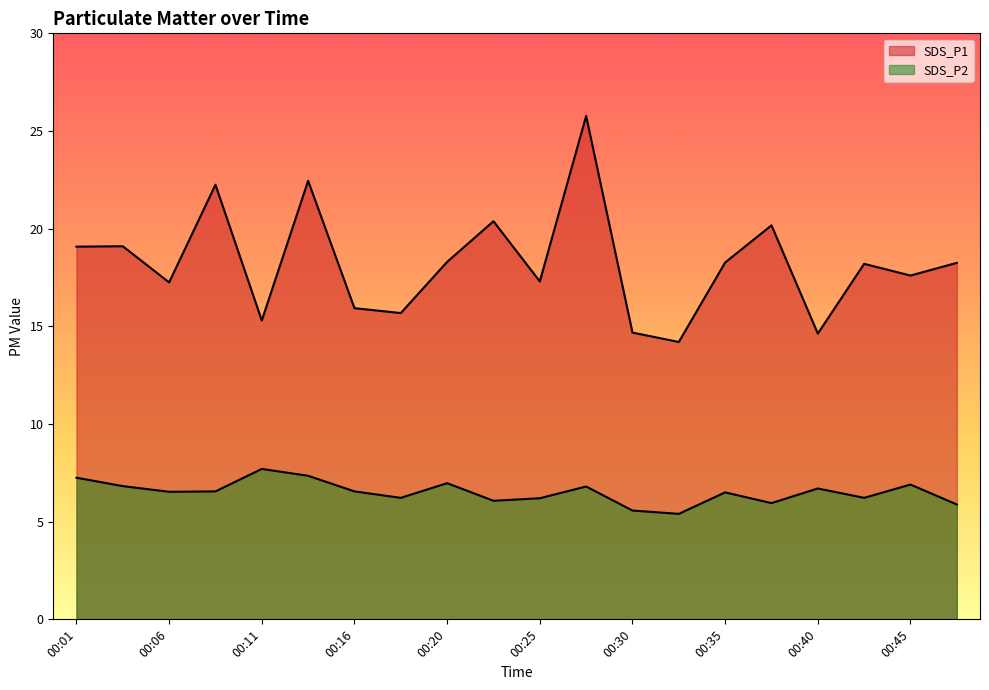

What is the sum of the SDS_P1 values at 00:35 and 00:06?

35.5